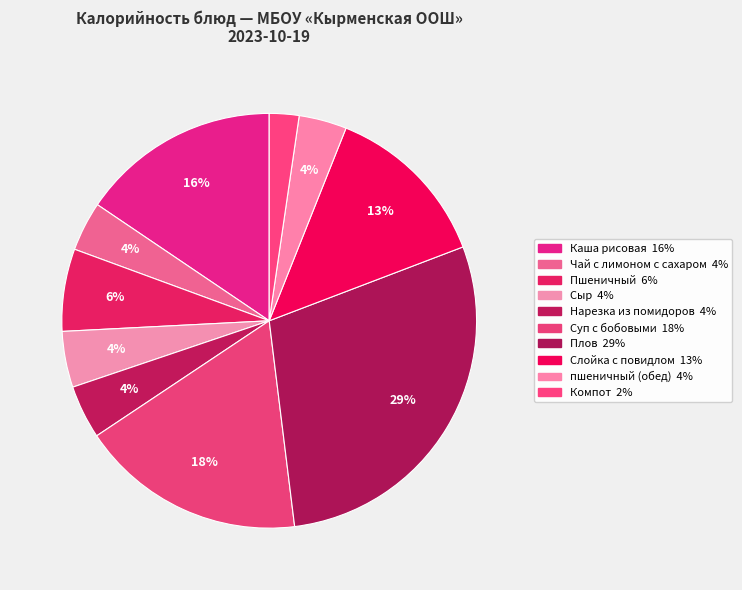

True or false: Плов accounts for 29% of the total.

True